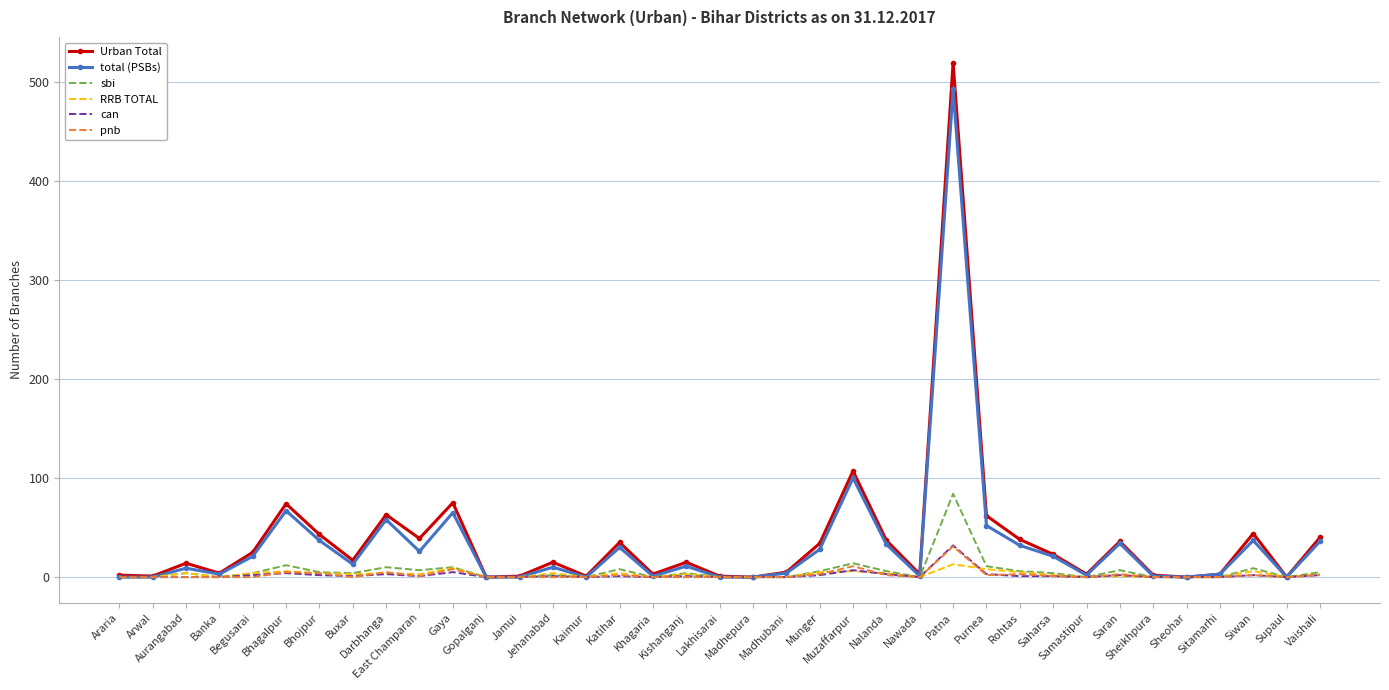

What is the difference between the maximum and minimum values in the sbi series?

84